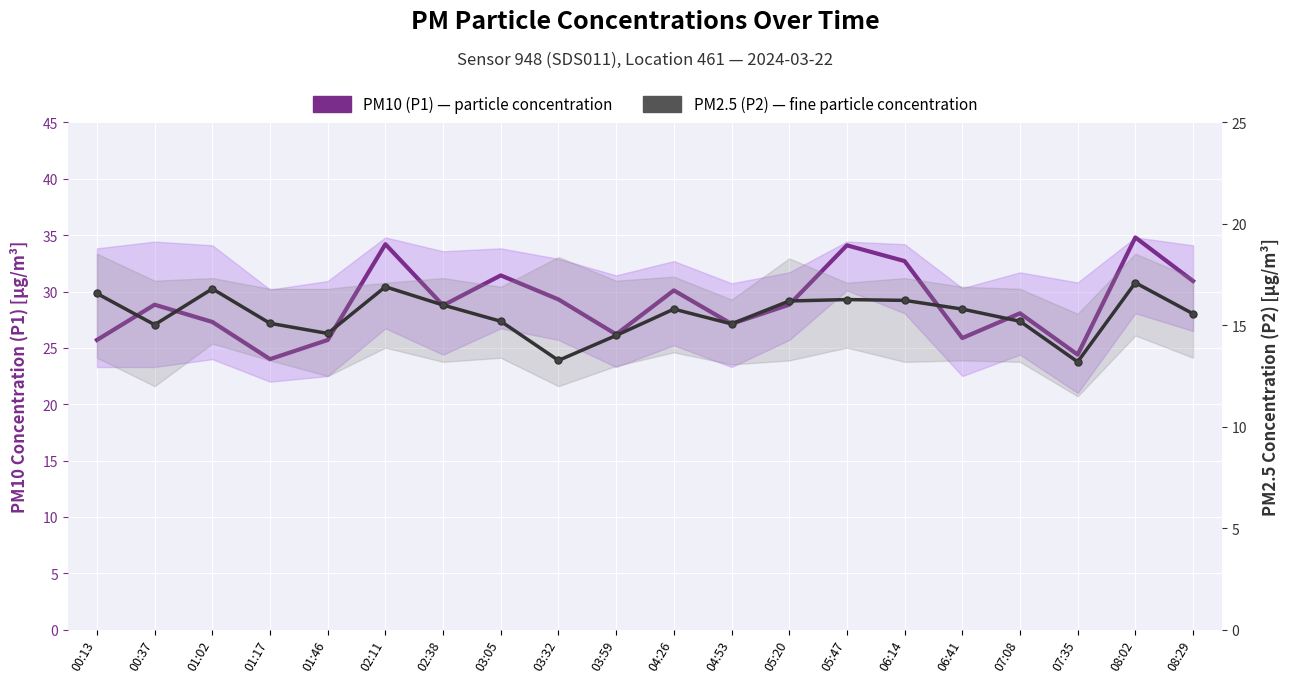

At which label does PM2.5 (P2) — fine particle concentration first exceed 15?

00:13